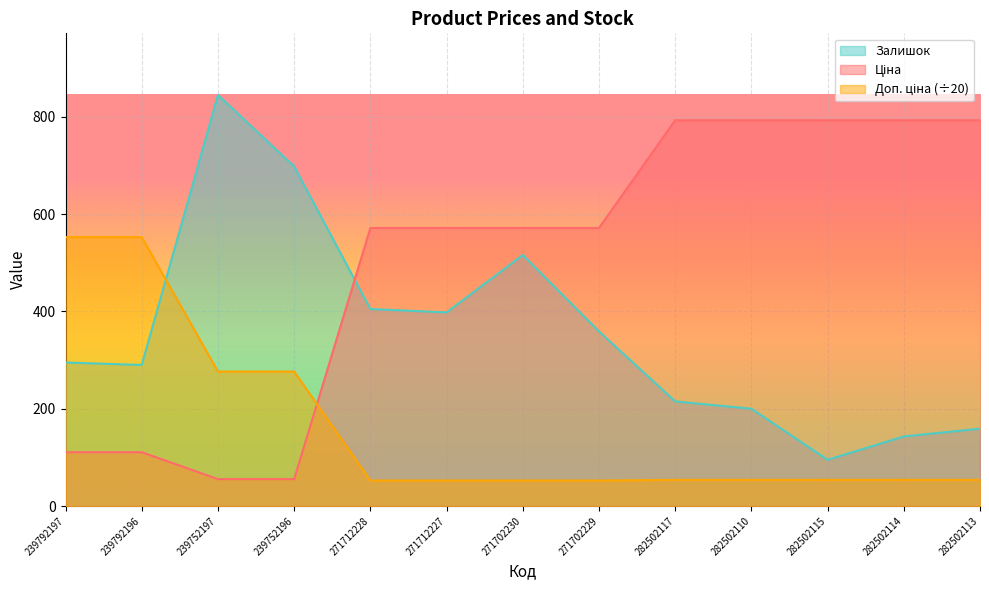

List the labels in order of Ціна value, largest first.

282502117, 282502110, 282502115, 282502114, 282502113, 271712228, 271712227, 271702230, 271702229, 239792197, 239792196, 239752197, 239752196